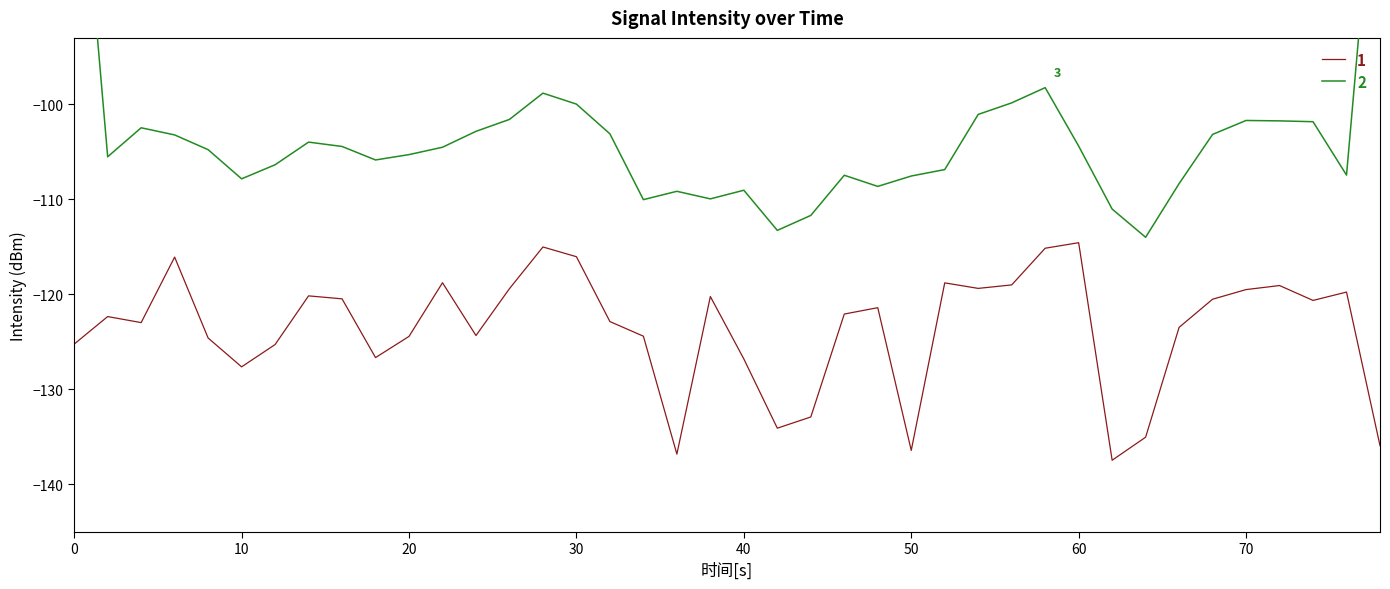

What is the sum of all values?

-4945.7